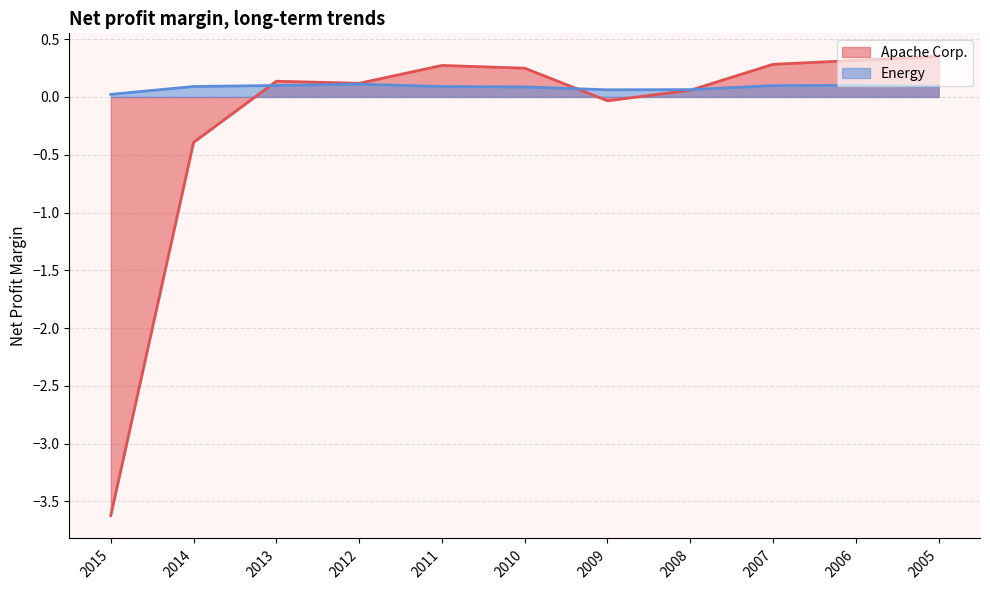

The value of Energy at 2013 is 0.1. True or false?

True